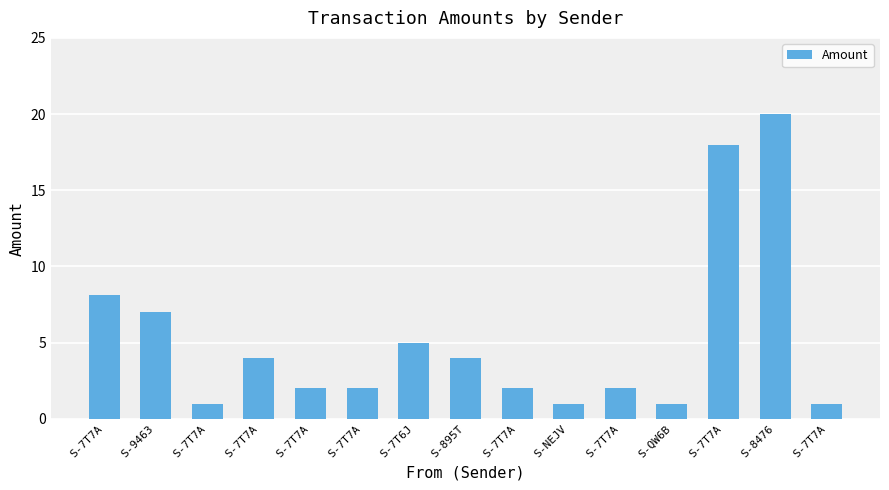

List the labels in order of value, smallest first.

S-7T7A, S-NEJV, S-QW6B, S-7T7A, S-7T7A, S-7T7A, S-7T7A, S-7T7A, S-7T7A, S-895T, S-7T6J, S-9463, S-7T7A, S-7T7A, S-8476